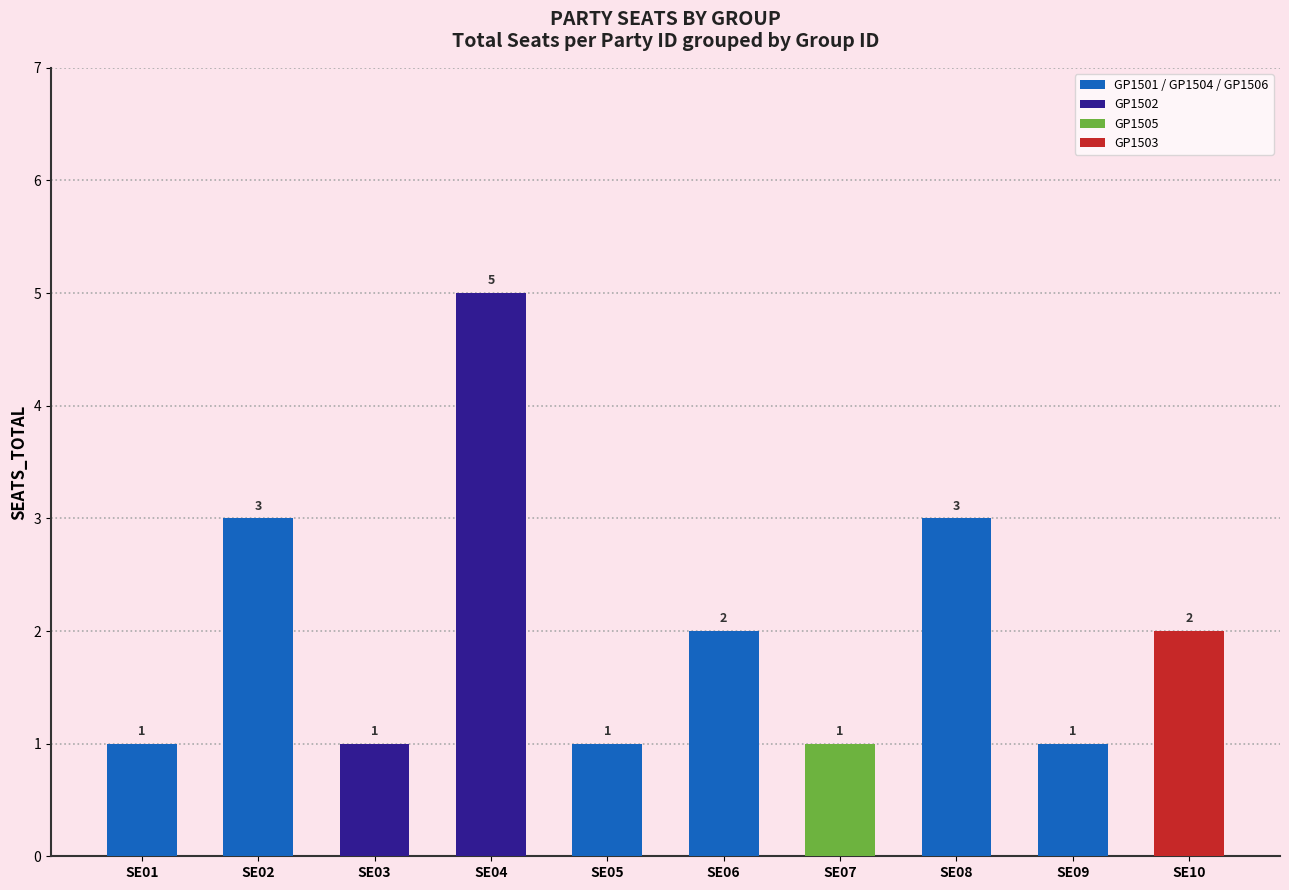

Count the values in the range 1 to 3.

9